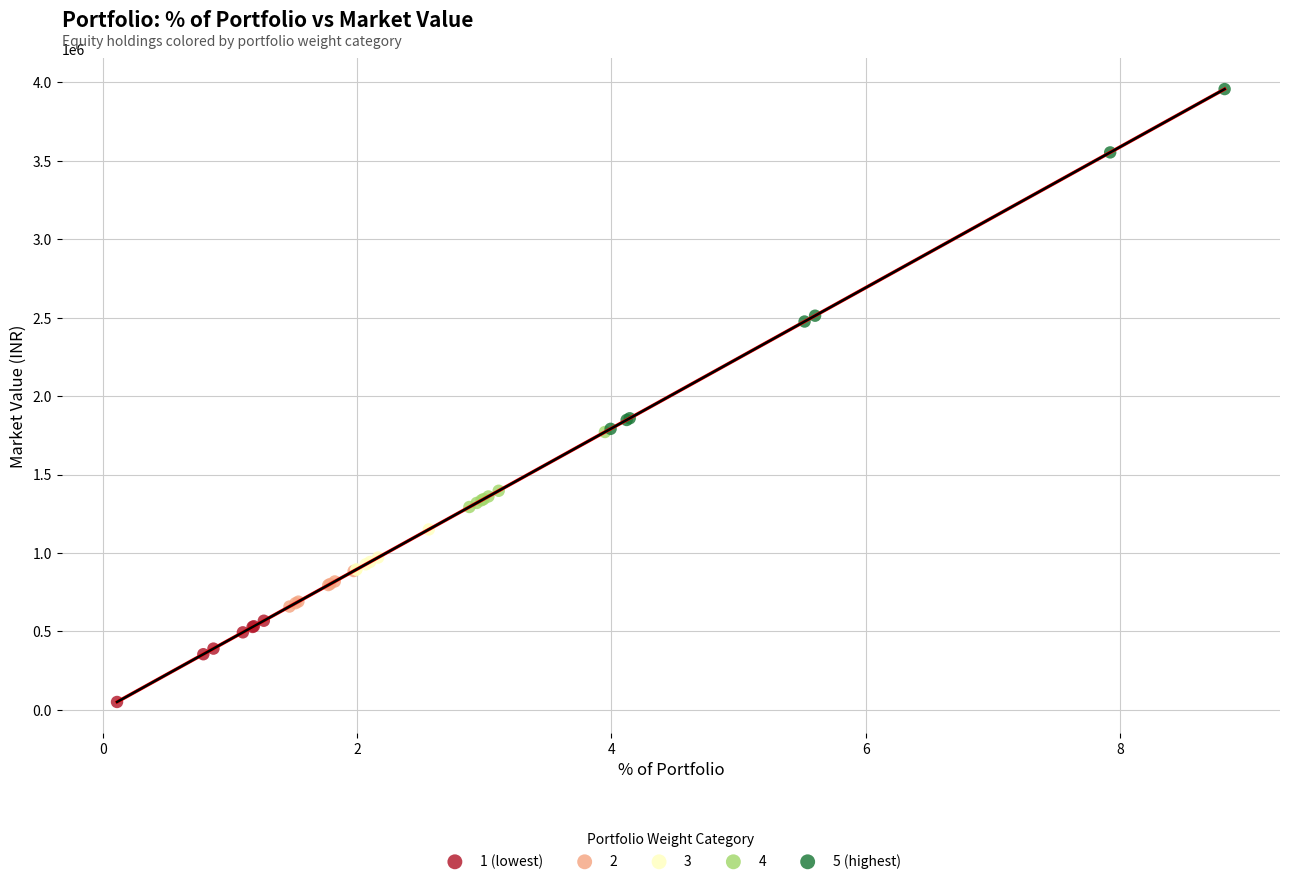

What are all the series names shown in the legend?

1 (lowest), 2, 3, 4, 5 (highest)